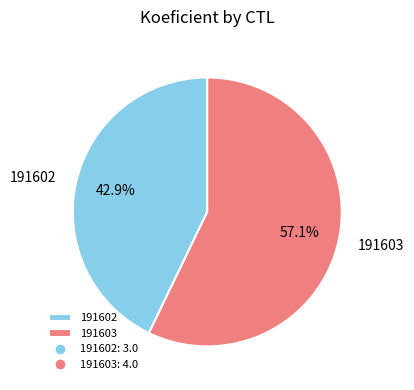

To the nearest percent, what is the average slice percentage?

50%